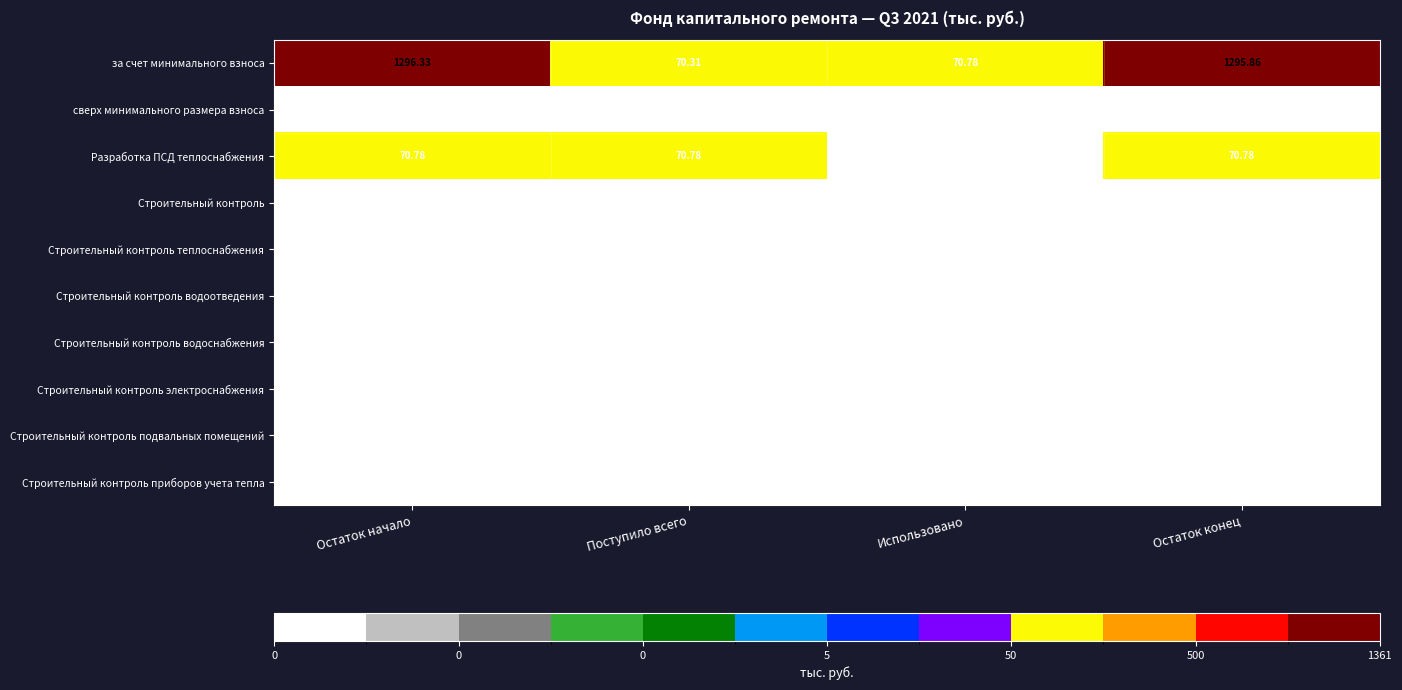

At which label does за счет минимального взноса reach its minimum?

Поступило всего